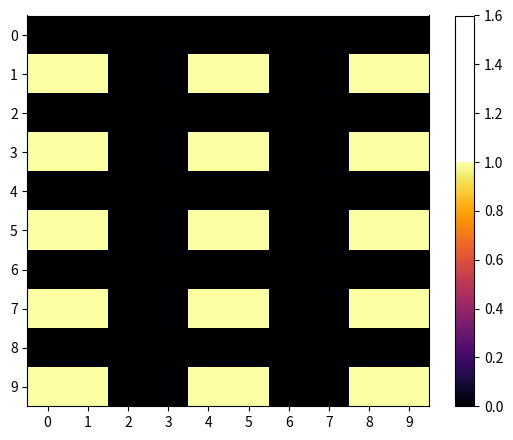

Which series has the largest range (max minus min)?

1